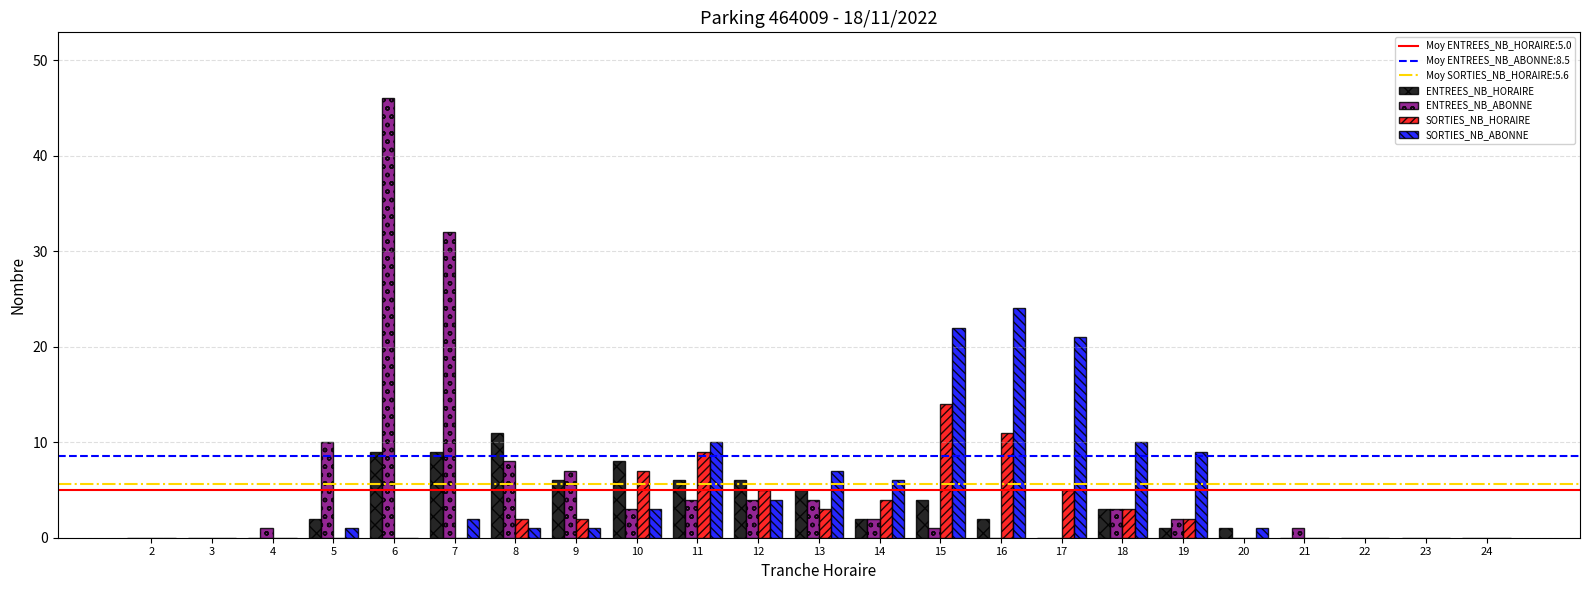

What is the sum of all SORTIES_NB_ABONNE values?

122